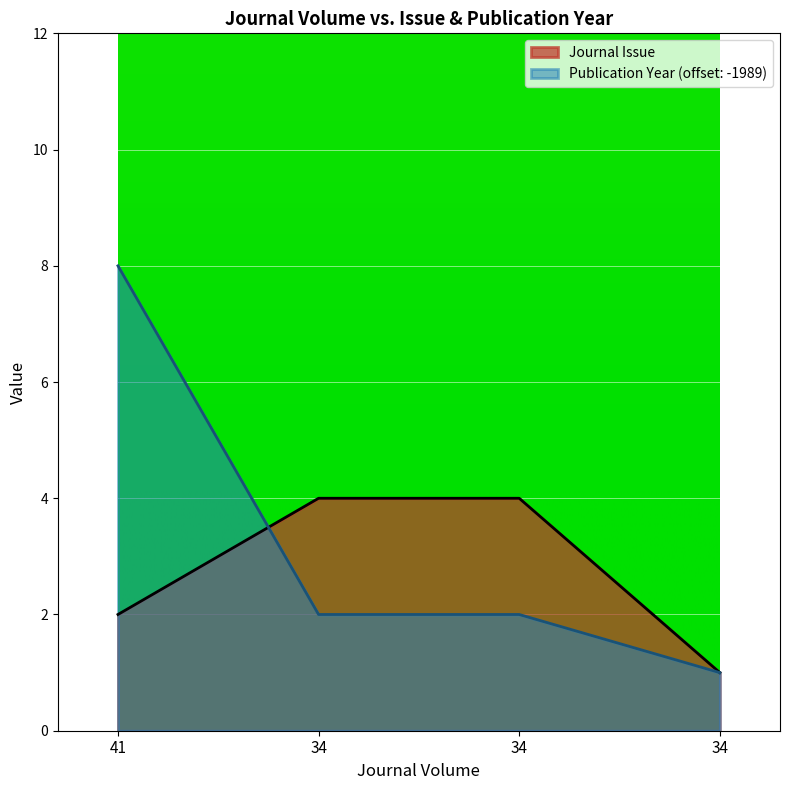

Which series has the largest total across all categories?

Publication Year (offset: -1989)